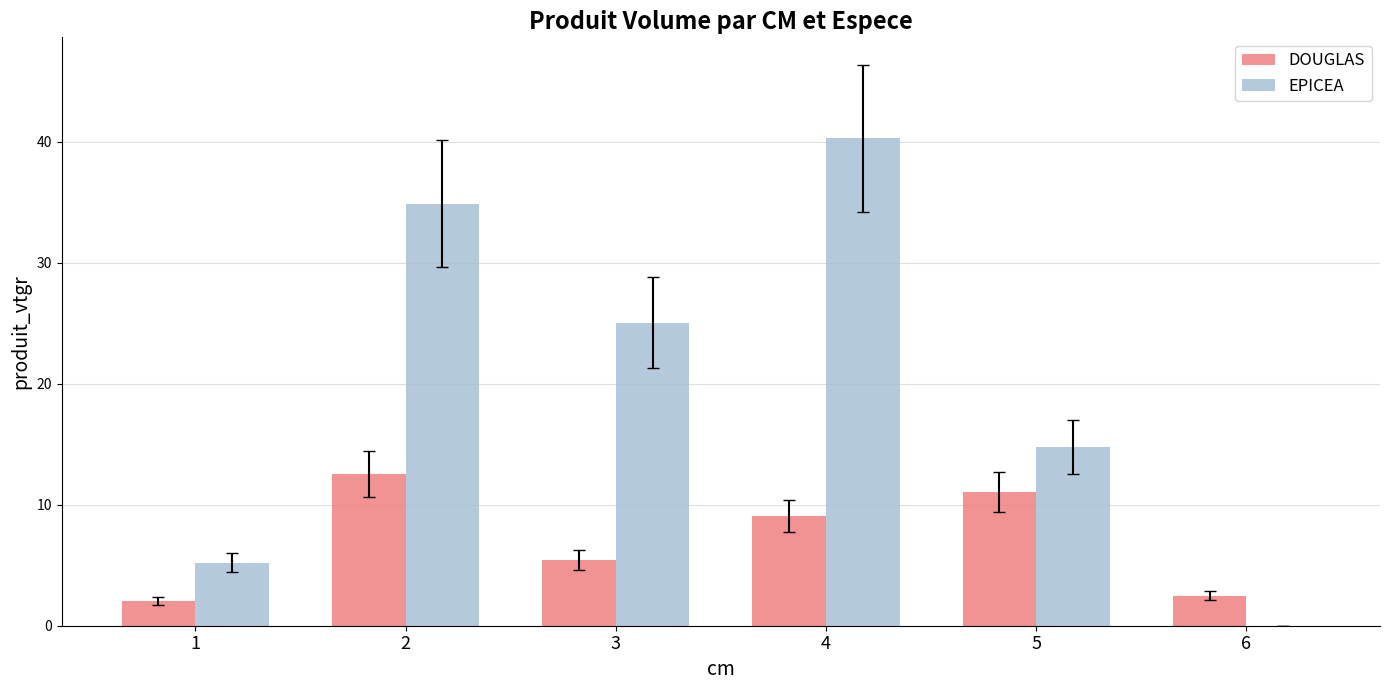

At which label is DOUGLAS closest to 7?

3